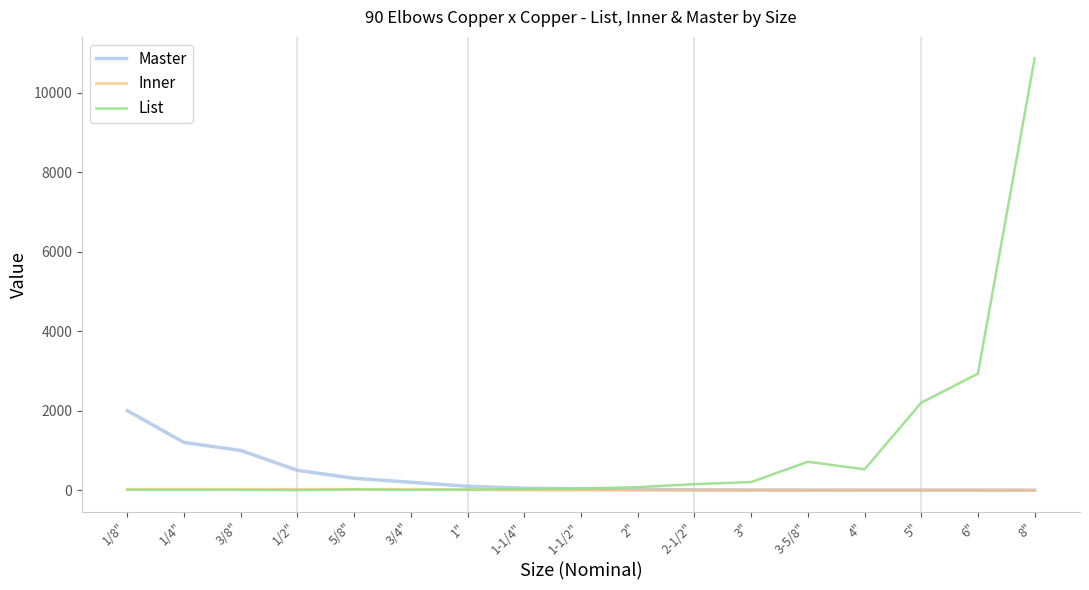

The value of List at 1/4" is 10.3. True or false?

True